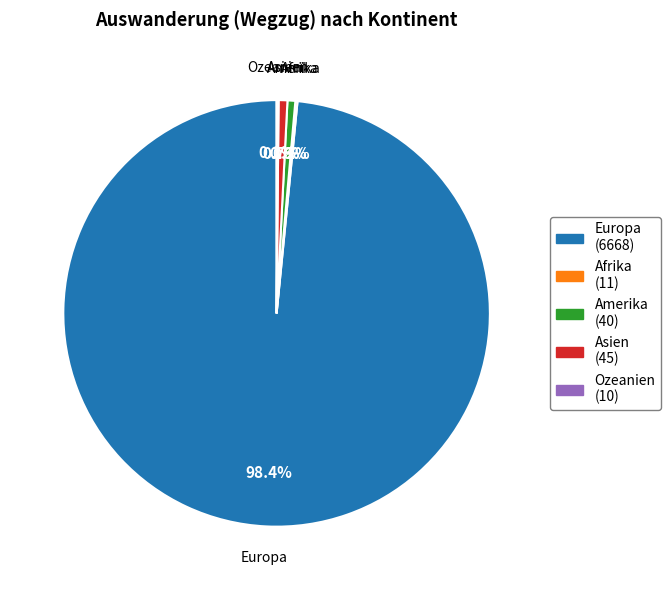

To the nearest percent, what is the difference between the largest and smallest slice percentages?

98%